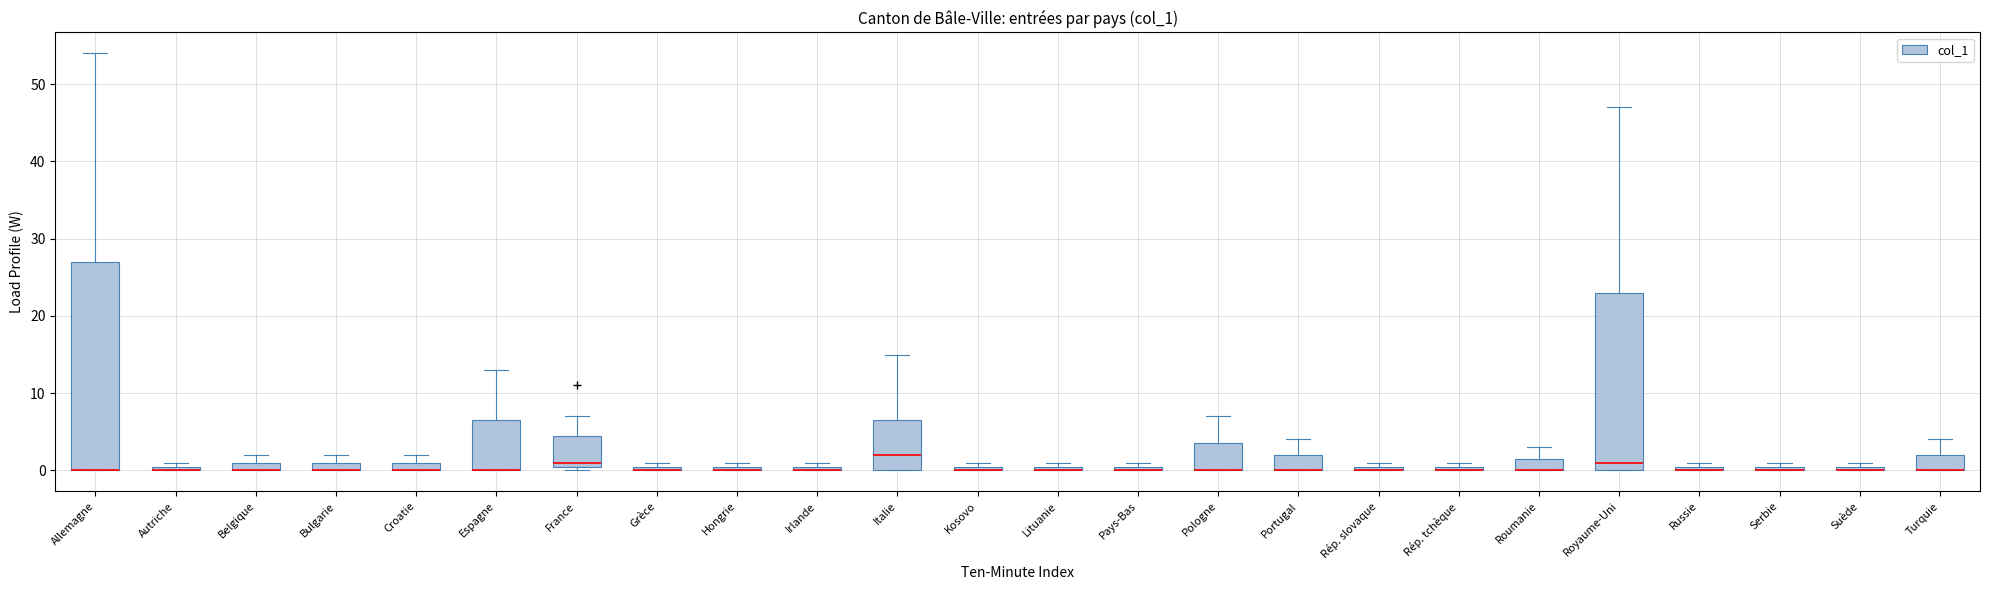

Where is the lower edge of the box for Autriche on the y-axis? The values are not printed on the chart, so give them approximately, as read against the axis.

0